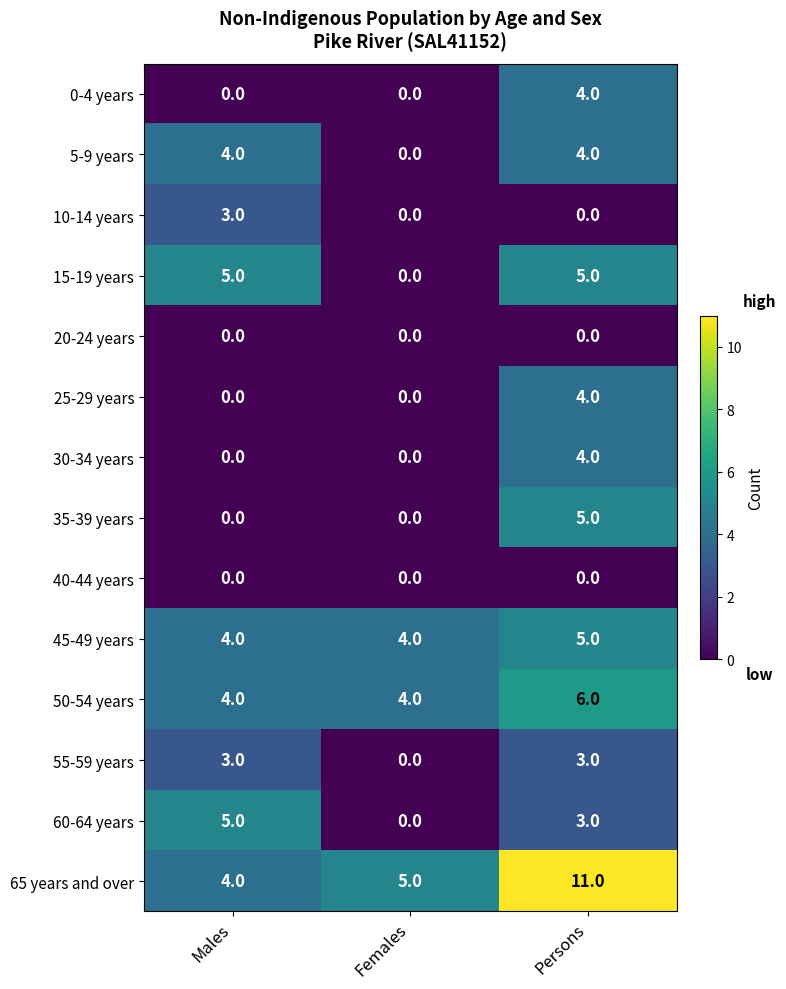

What is the maximum value for 0-4 years?

4